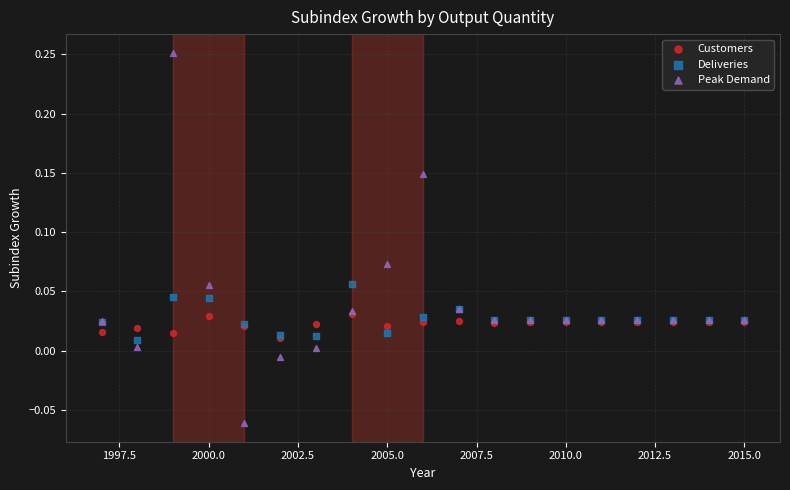

What are all the series names shown in the legend?

Customers, Deliveries, Peak Demand